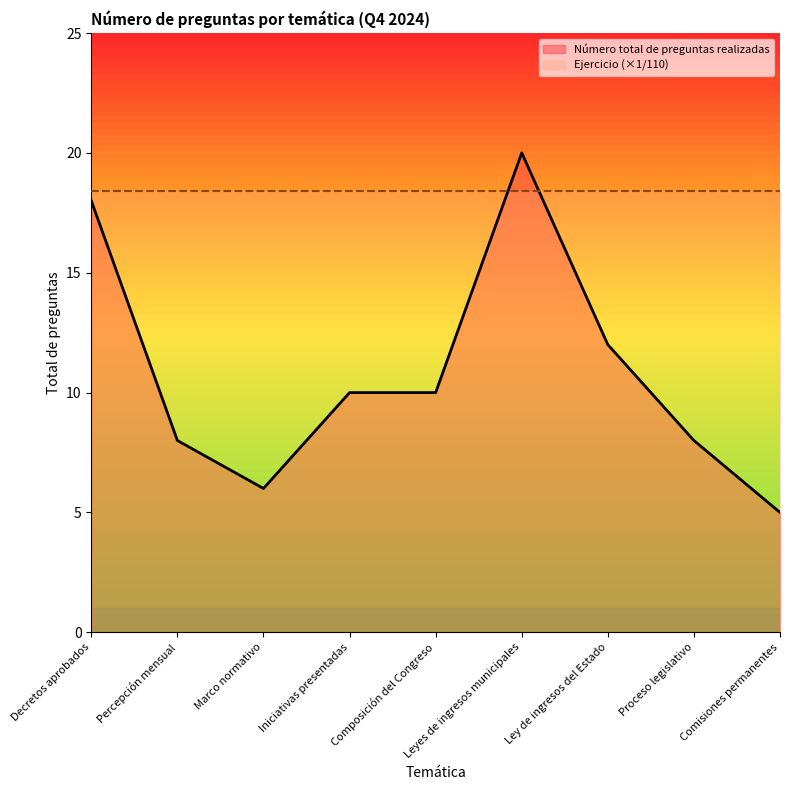

What is the label of the 4th point from the right?

Leyes de ingresos municipales